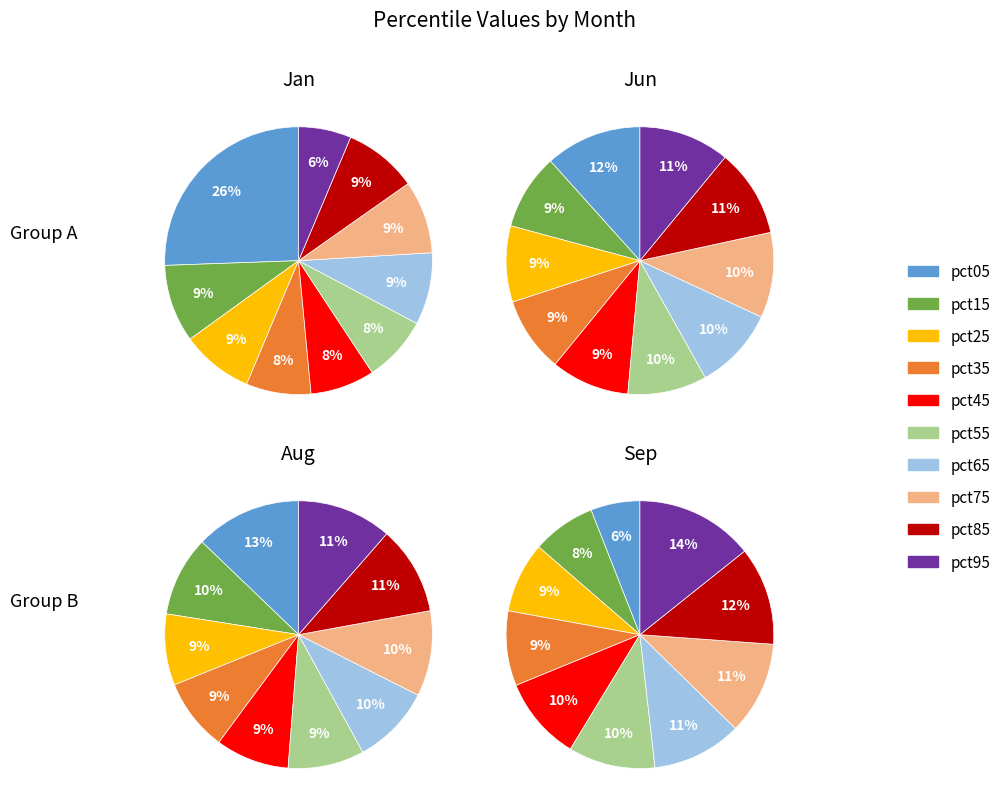

To the nearest percent, what is the average slice percentage?

10%